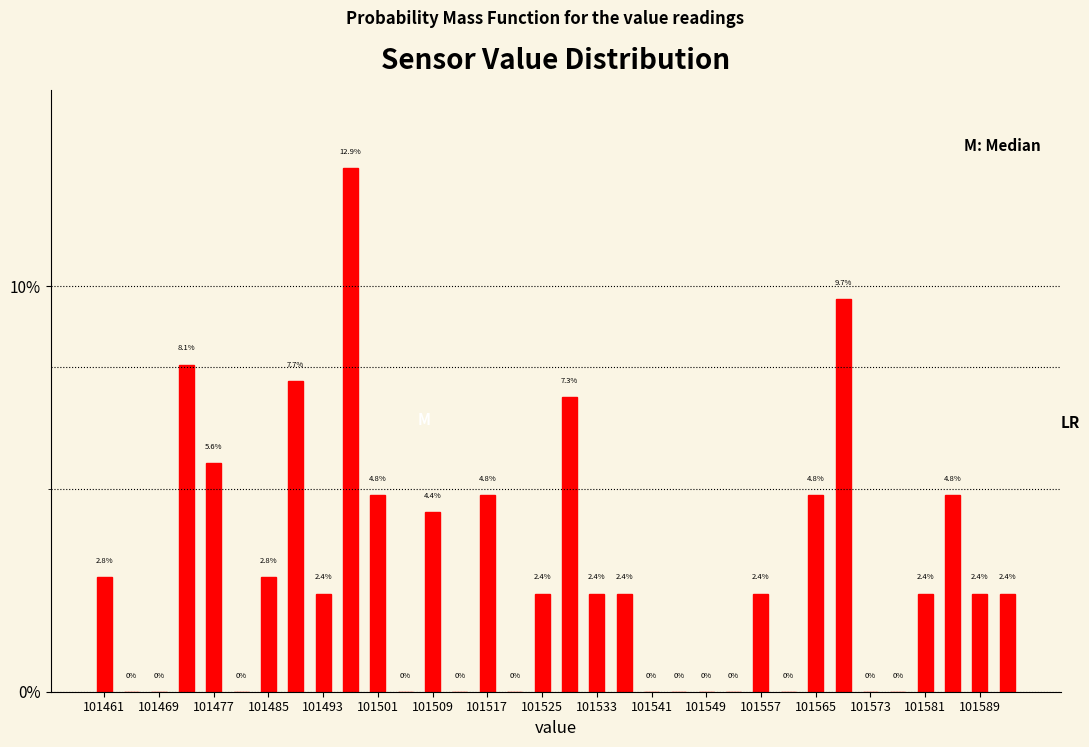

What is the height of the bar covering 101587 to 101591 on the x-axis?

2.4